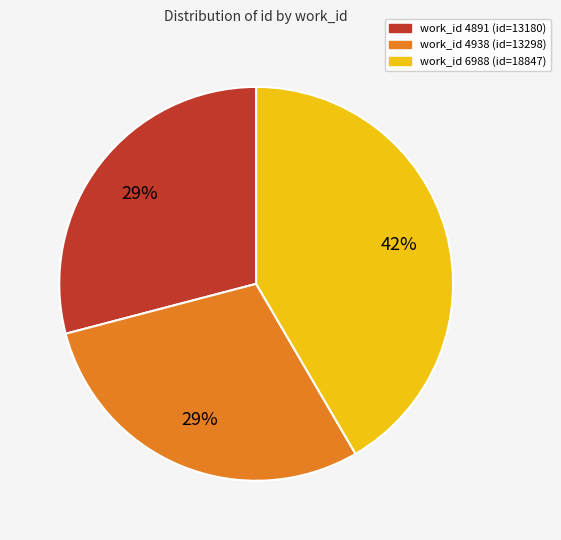

Does any single category account for the majority?

No